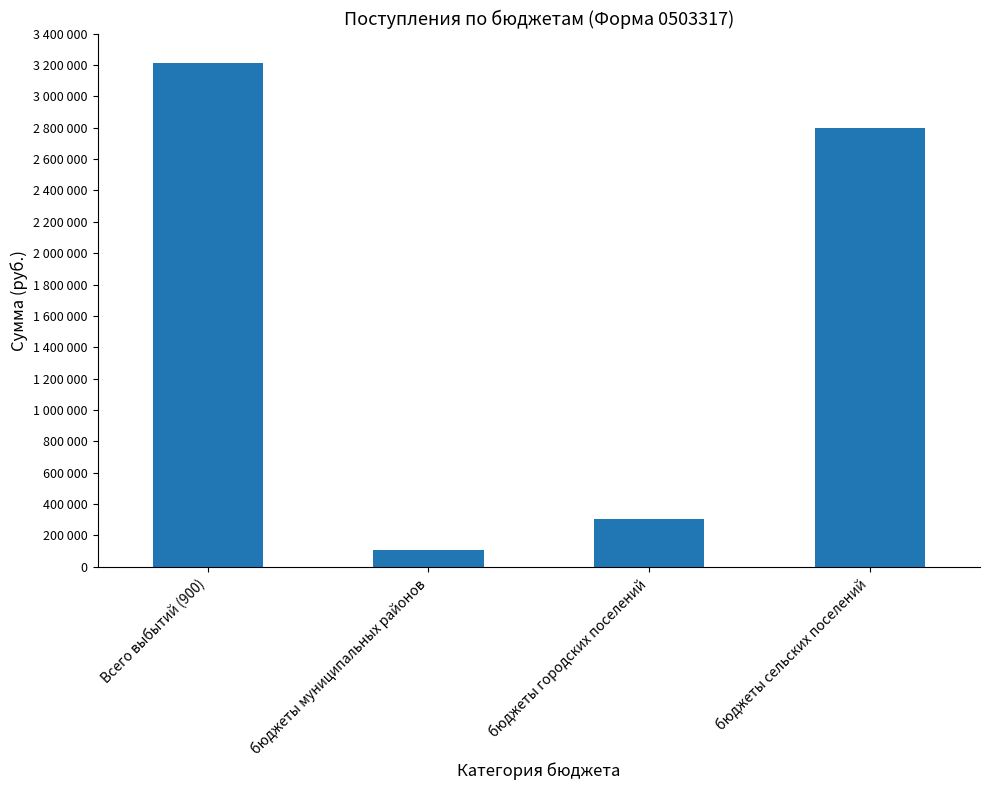

What is the change in value from бюджеты муниципальных районов to бюджеты городских поселений?

+196400